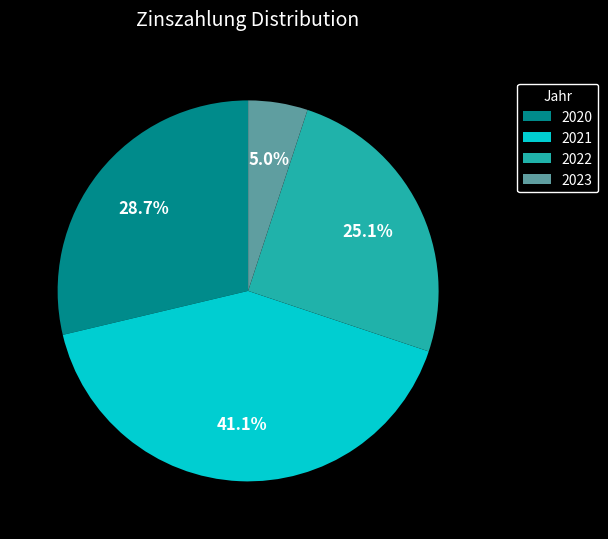

How many segments does this pie chart have?

4